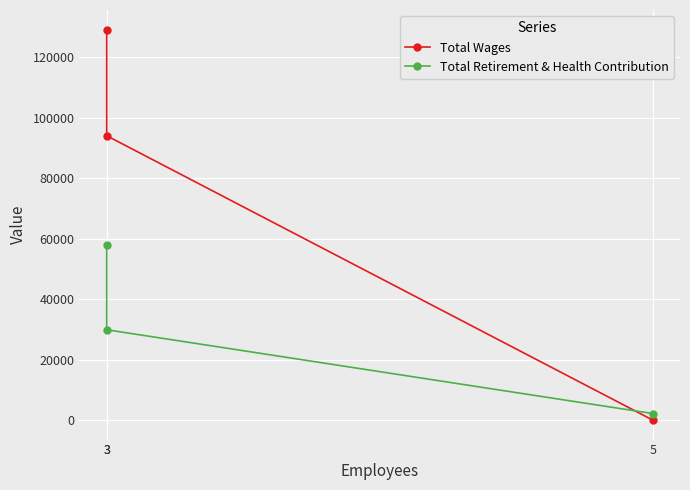

Where does the Total Retirement & Health Contribution series first go above 29876?

3